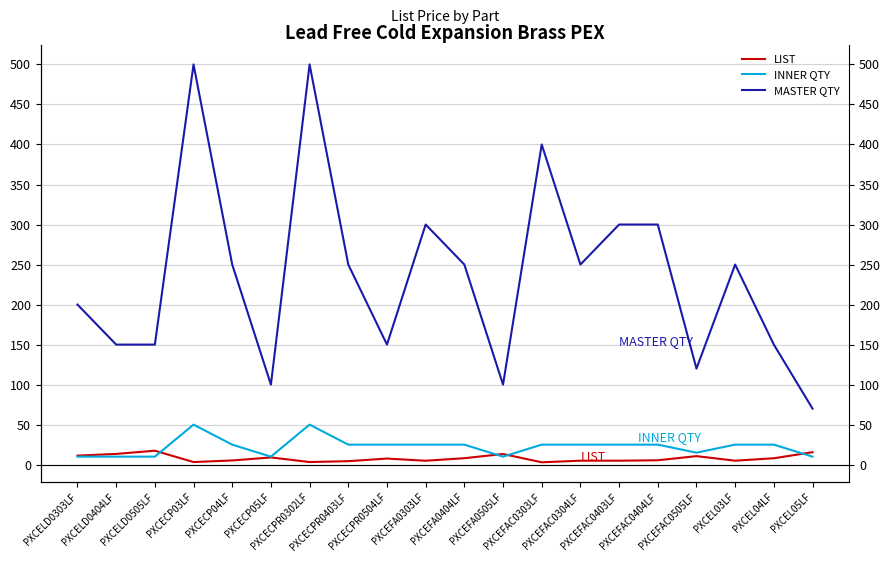

How many data points in MASTER QTY are less than 250?

9